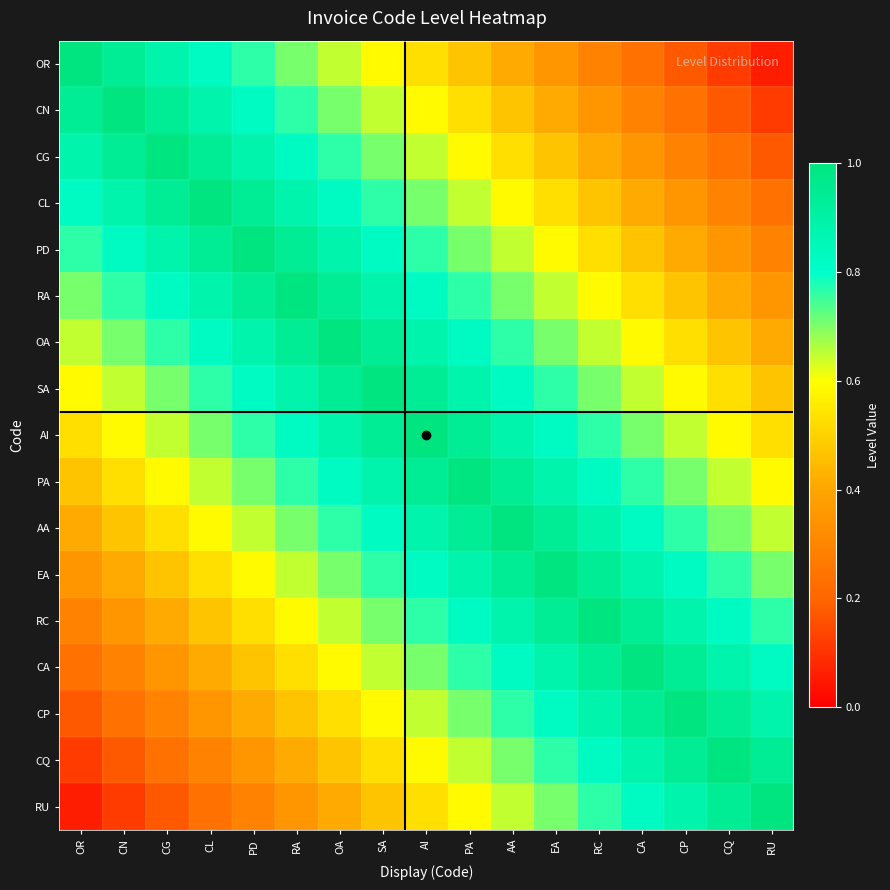

At how many categories does at least one series exceed 0?

17